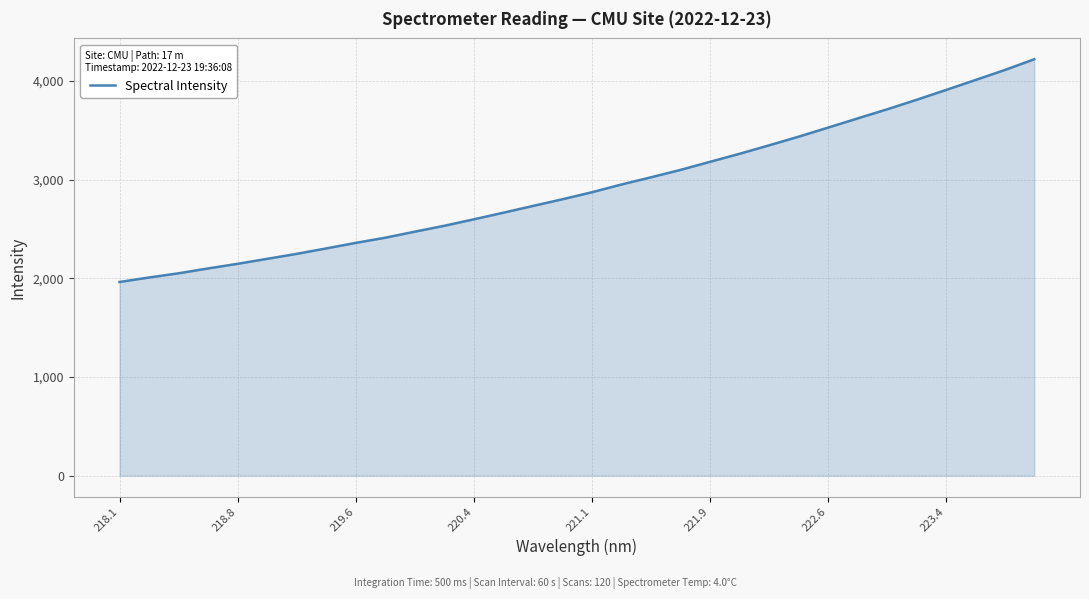

What is the maximum value shown in the chart?

4218.5